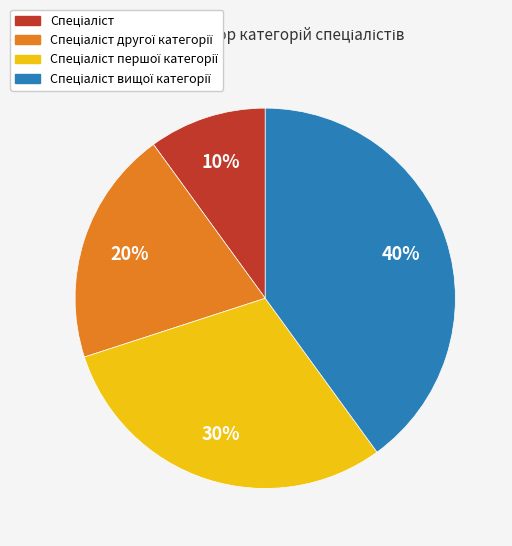

Does any single category account for the majority?

No